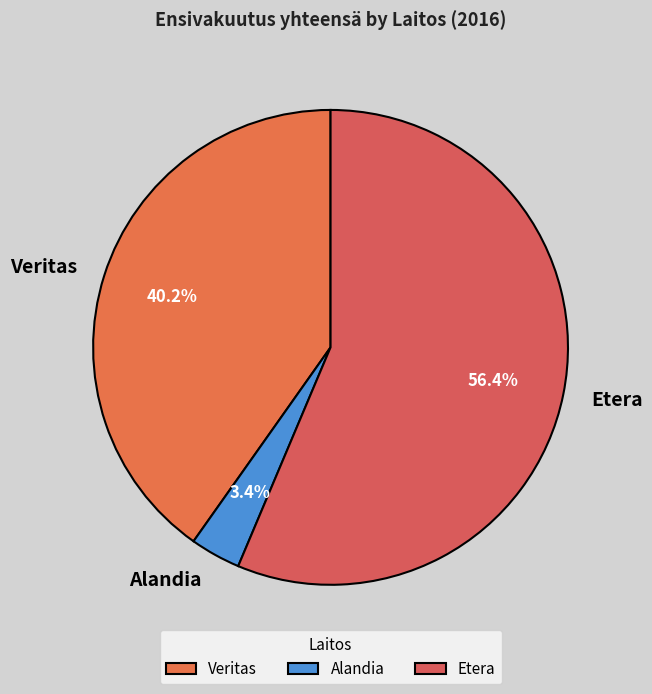

Is the sum of Etera and Alandia greater than half?

Yes